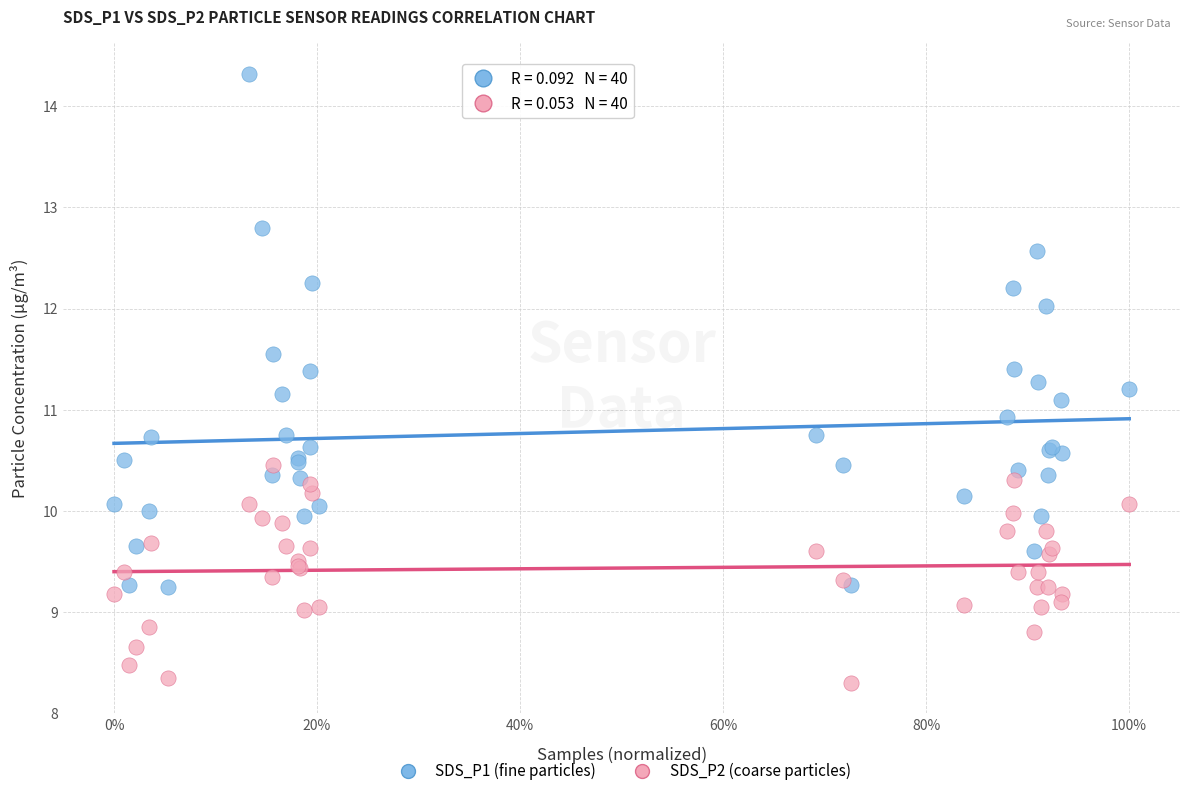

Which series contains the lowest Y value?

SDS_P2 (coarse particles)